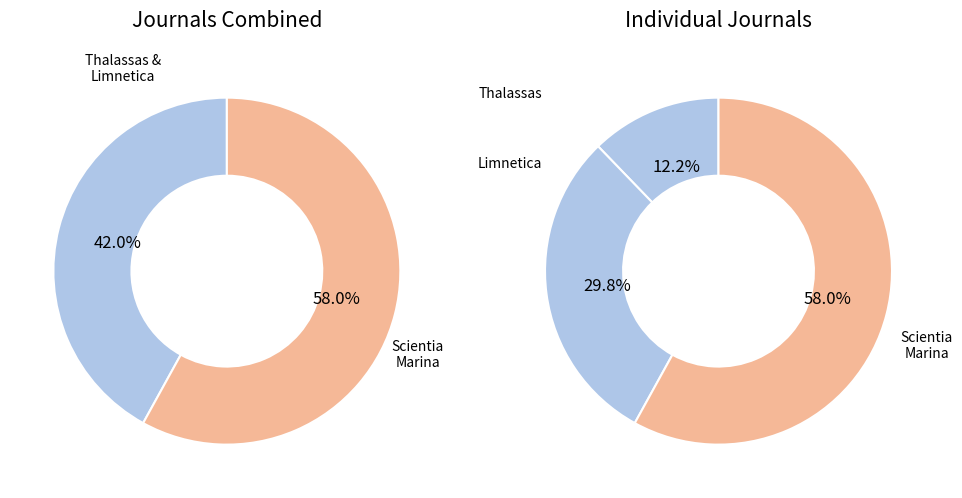

Is it true that Thalassas is 4% of the pie?

False